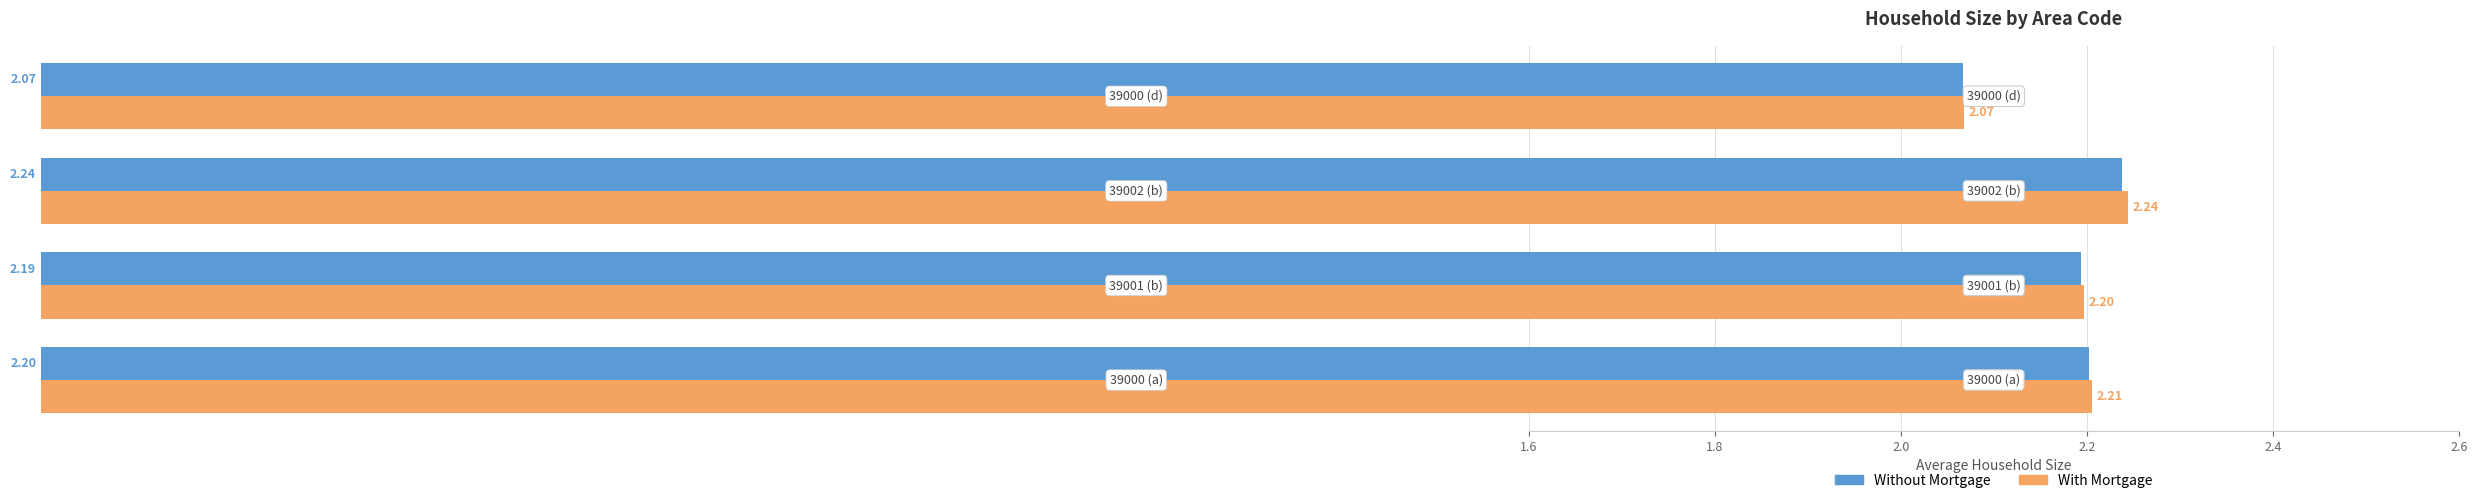

At how many categories does at least one series exceed 2?

4